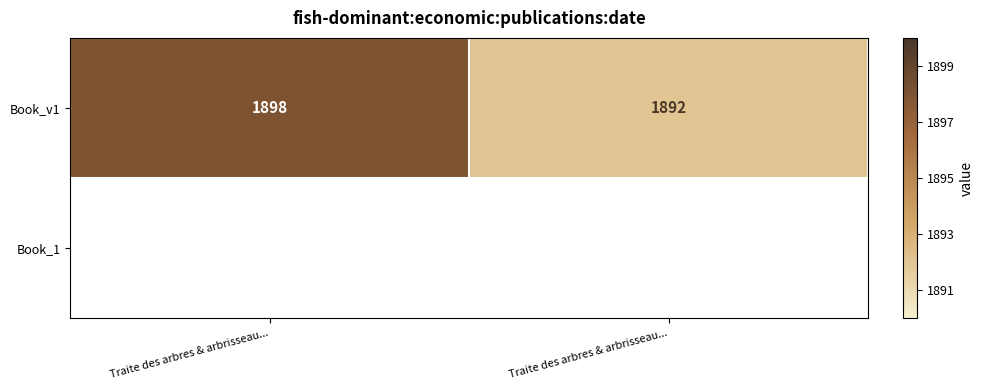

List the labels in order of value, smallest first.

Traite des arbres & arbrisseau..., Traite des arbres & arbrisseau...